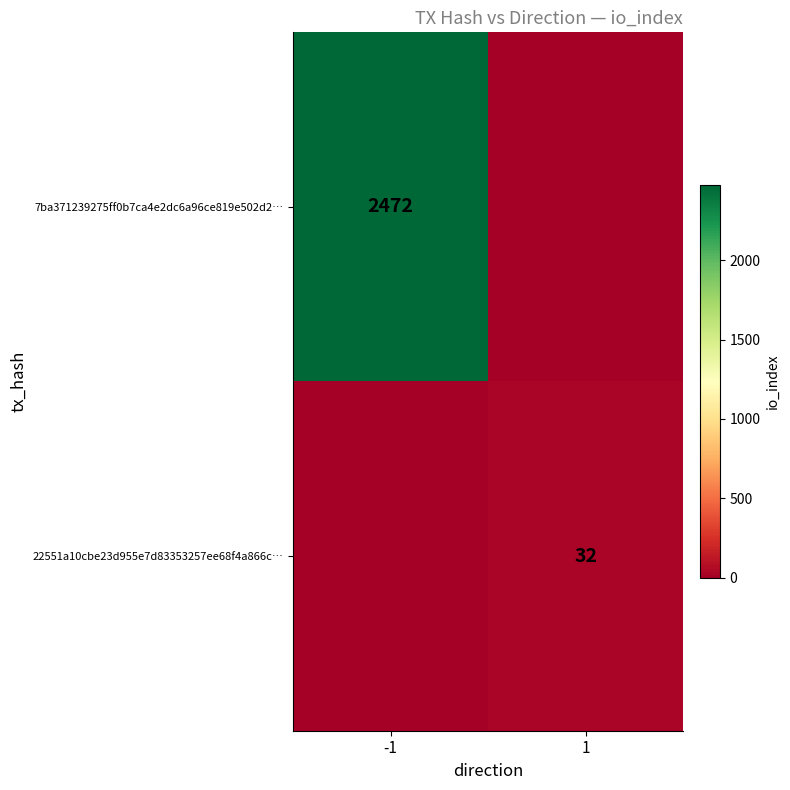

True or false: 7ba371239275ff0b7ca4e2dc6a96ce819e502d2… has a value of 2472 at -1.

True